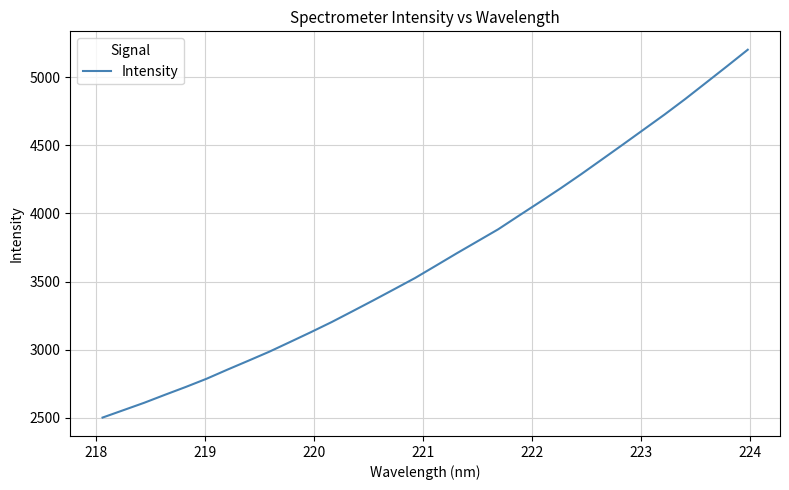

How many values exceed 3615?

16